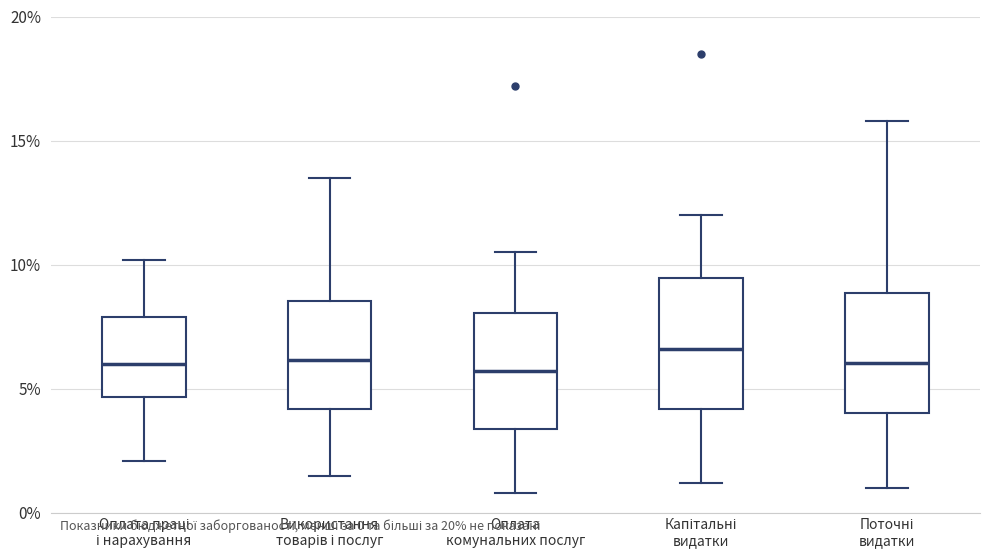

Reading left to right, transcribe this box plot: for each box, give where its median line is, the range the box spans, and where its two whiskers end, as read against the y-axis. The values are not printed on the chart, so give them approximately, as read against the axis.

Оплата праці і нарахування: median 6.0, box 4.5 to 8.0, whiskers 2.0 to 10.0
Використання товарів і послуг: median 6.0, box 4.0 to 8.5, whiskers 1.5 to 13.5
Оплата комунальних послуг: median 5.5, box 3.5 to 8.0, whiskers 1.0 to 10.5
Капітальні видатки: median 6.5, box 4.0 to 9.5, whiskers 1.0 to 12.0
Поточні видатки: median 6.0, box 4.0 to 9.0, whiskers 1.0 to 16.0